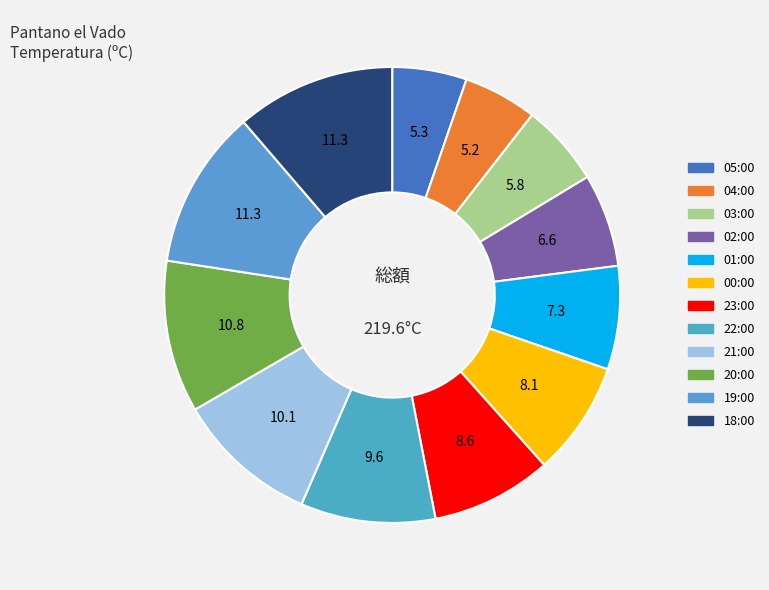

The 18:00 slice represents 3% of the pie. True or false?

False